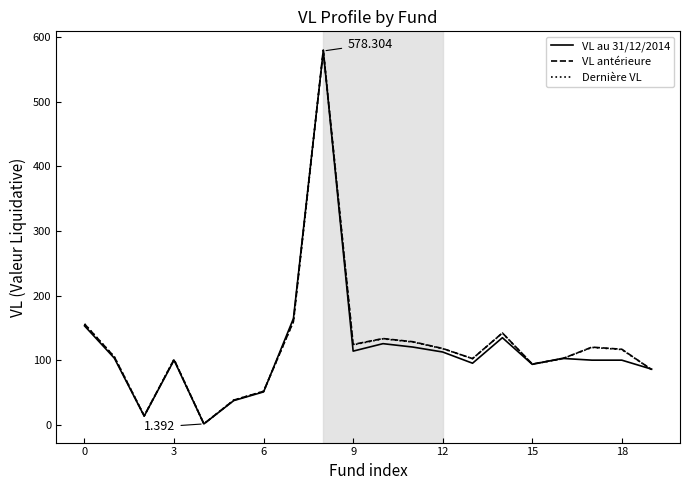

Which series has the widest spread of values?

Dernière VL